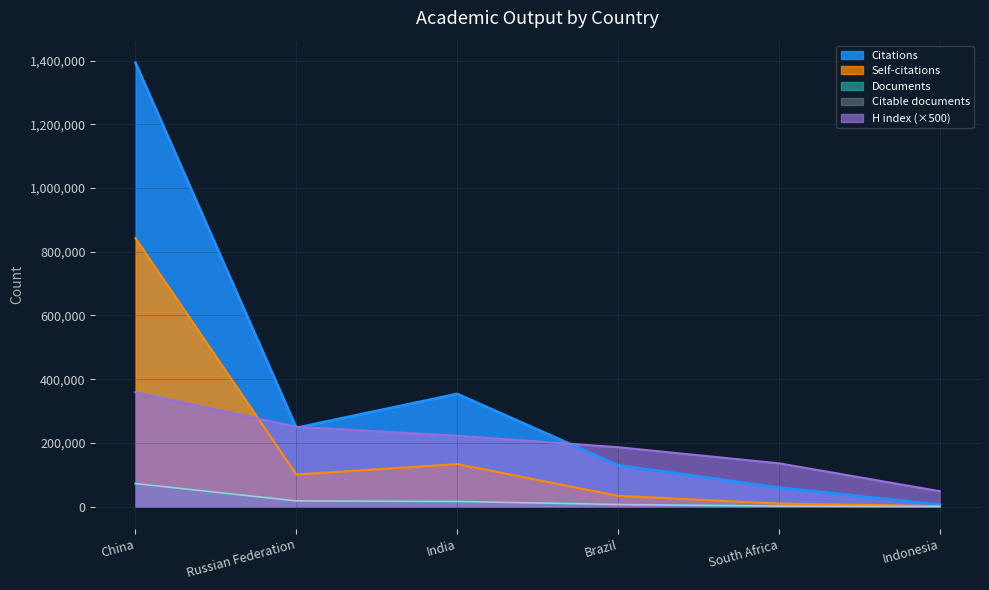

True or false: Citable documents and H index intersect in this chart.

False